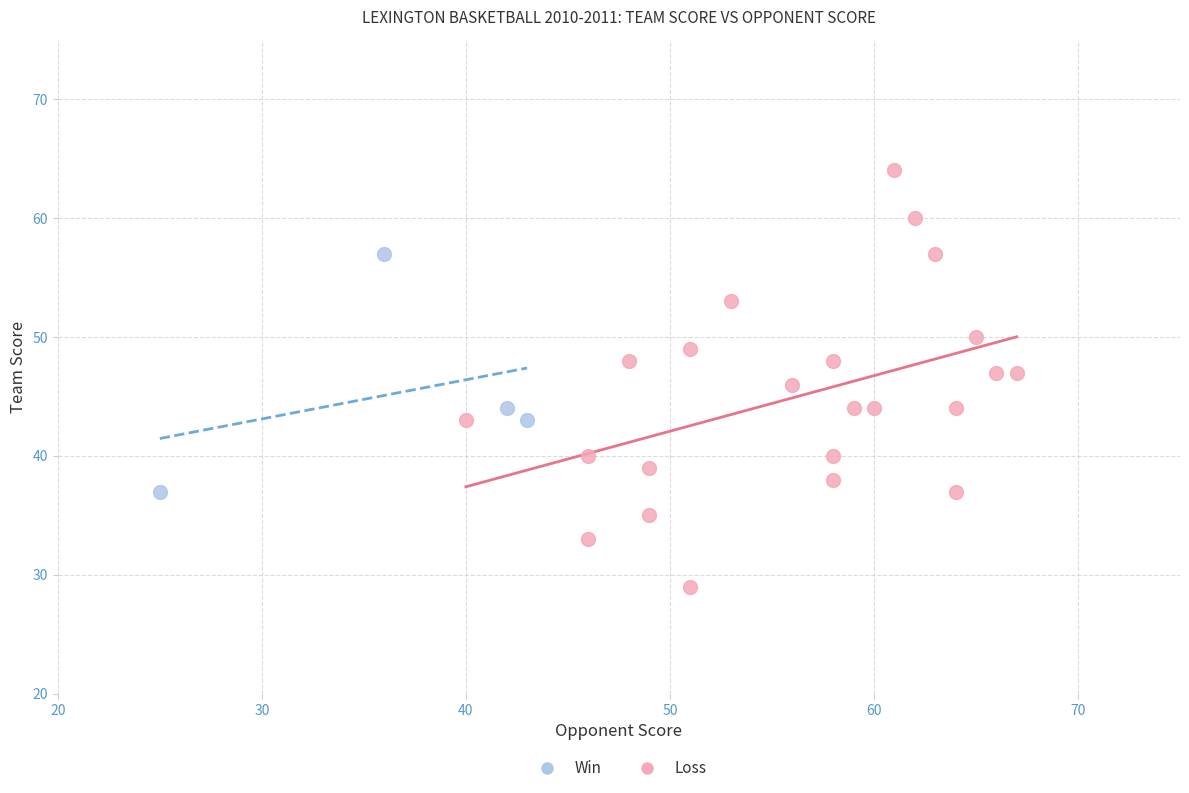

Which series contains the lowest Y value?

Loss